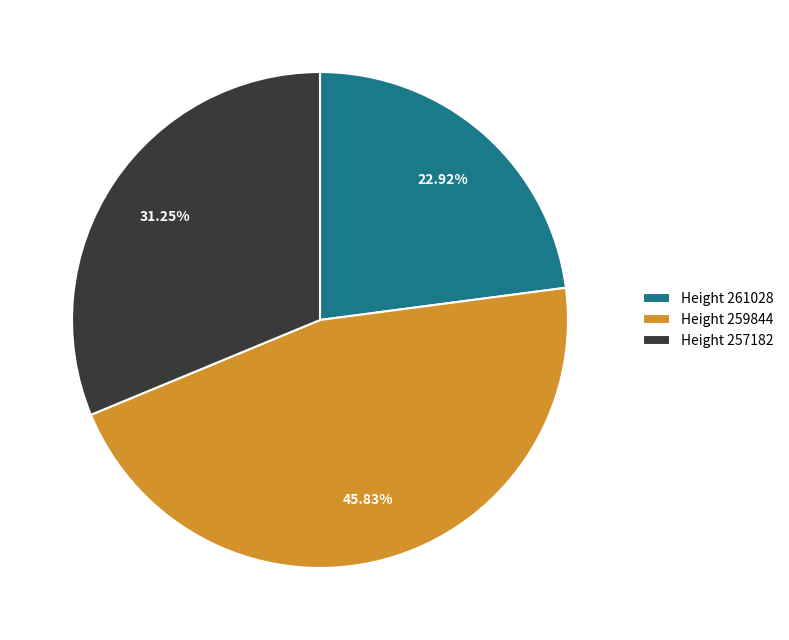

Combined, do Height 261028 and Height 259844 account for over 50%?

Yes